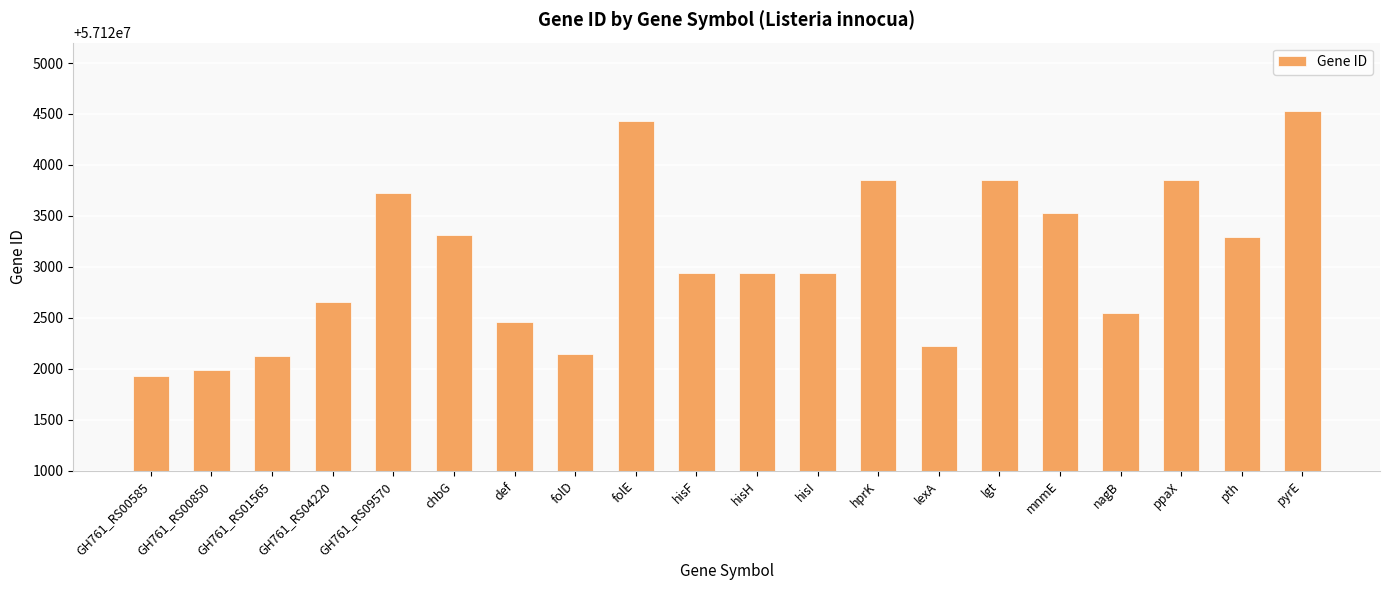

What is the sum of all values?

1142461266